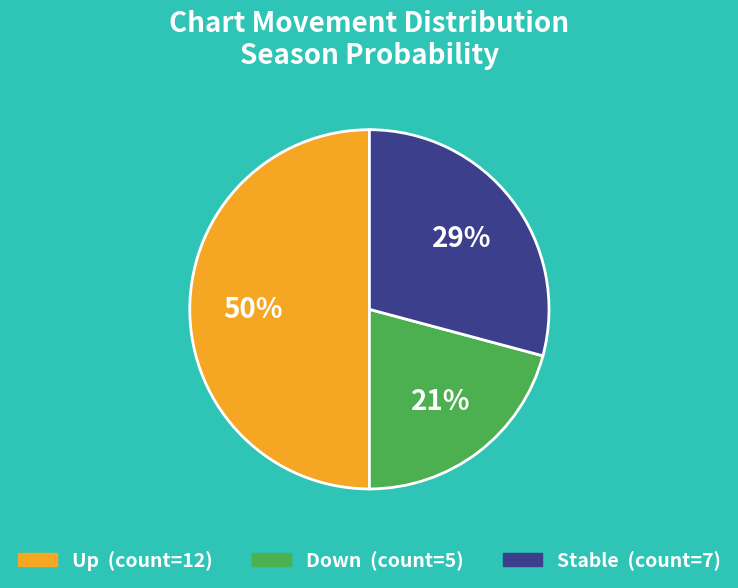

Count the number of slices in the pie.

3